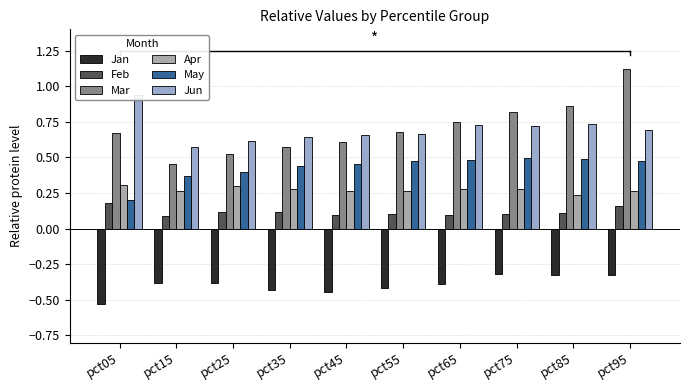

Rank the categories by Apr value from lowest to highest.

pct85, pct55, pct95, pct45, pct15, pct75, pct35, pct65, pct25, pct05